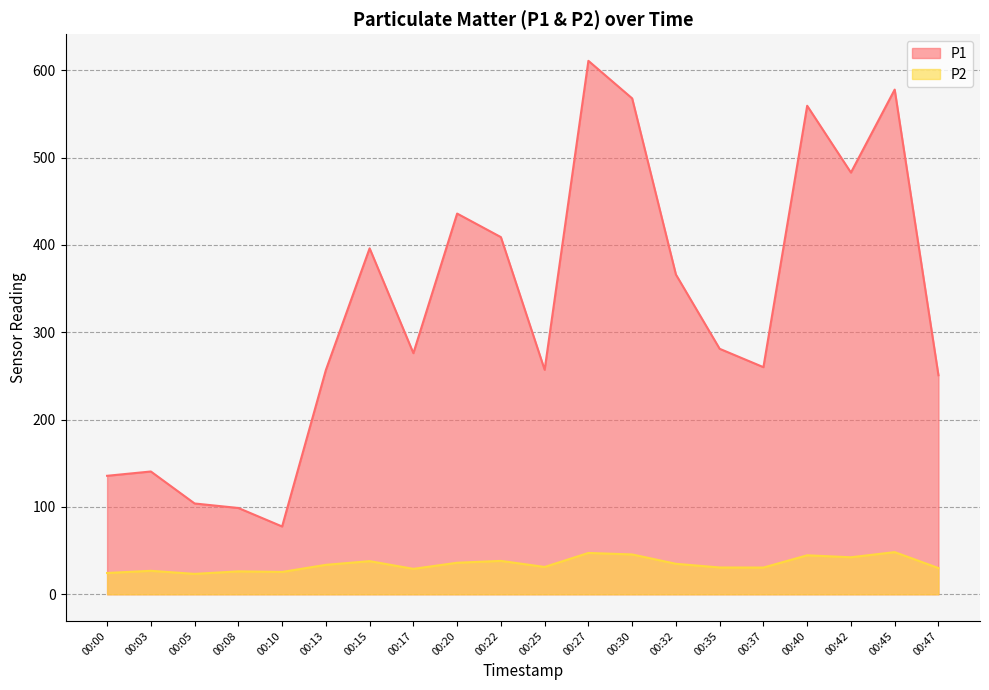

Reading left to right, transcribe all the data shown in this chart.

P1: 135.7	140.6	104.0	98.8	77.6	256.8	396.2	276.1	436.0	409.0	257.1	610.9	567.9	366.2	281.1	260.1	559.4	482.9	577.9	250.8
P2: 24.4	26.9	23.3	26.2	25.6	33.7	37.9	29.1	36.1	38.2	31.3	47.3	45.6	34.9	30.7	30.6	44.6	42.4	48.3	30.0